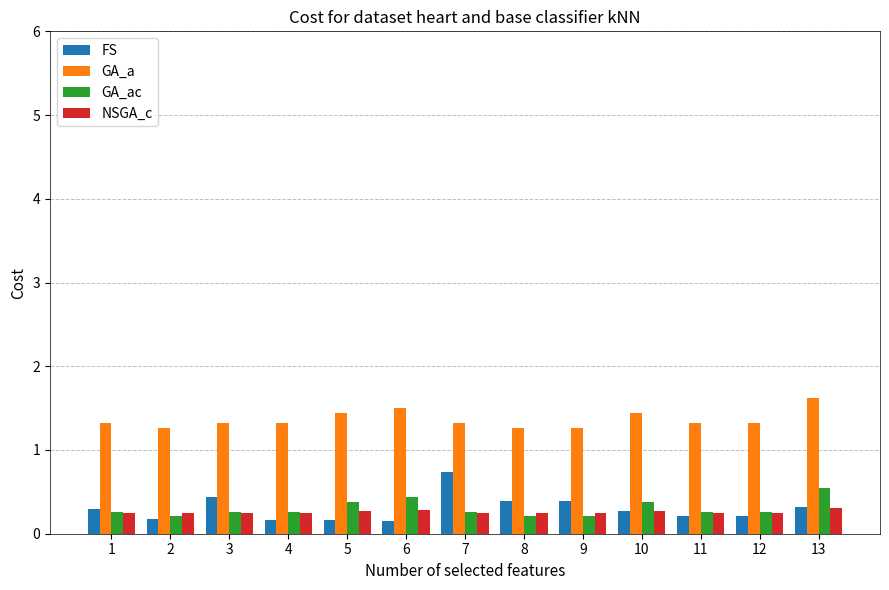

Does the chart contain any negative values?

No